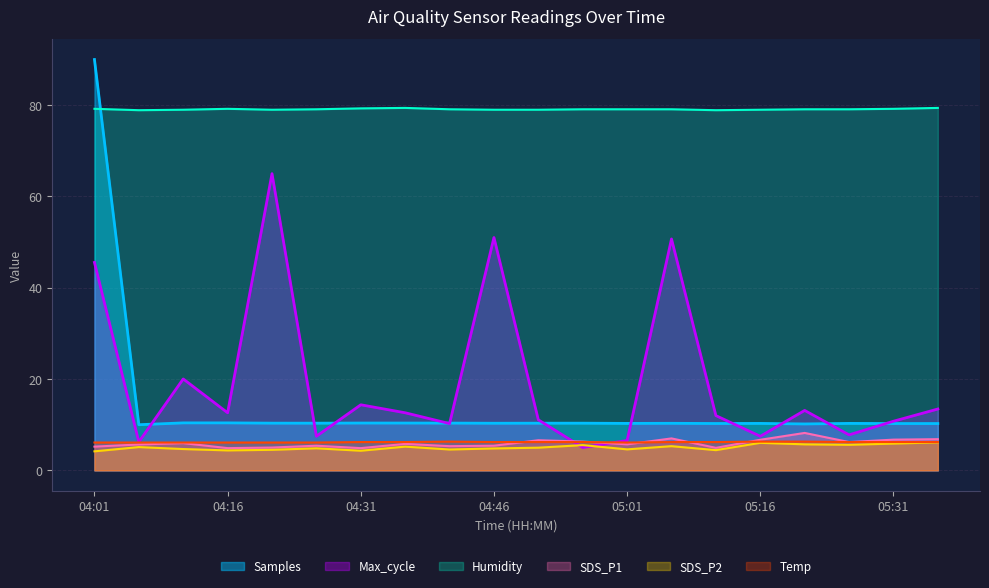

What are all the series names shown in the legend?

Samples, Max_cycle, Humidity, SDS_P1, SDS_P2, Temp